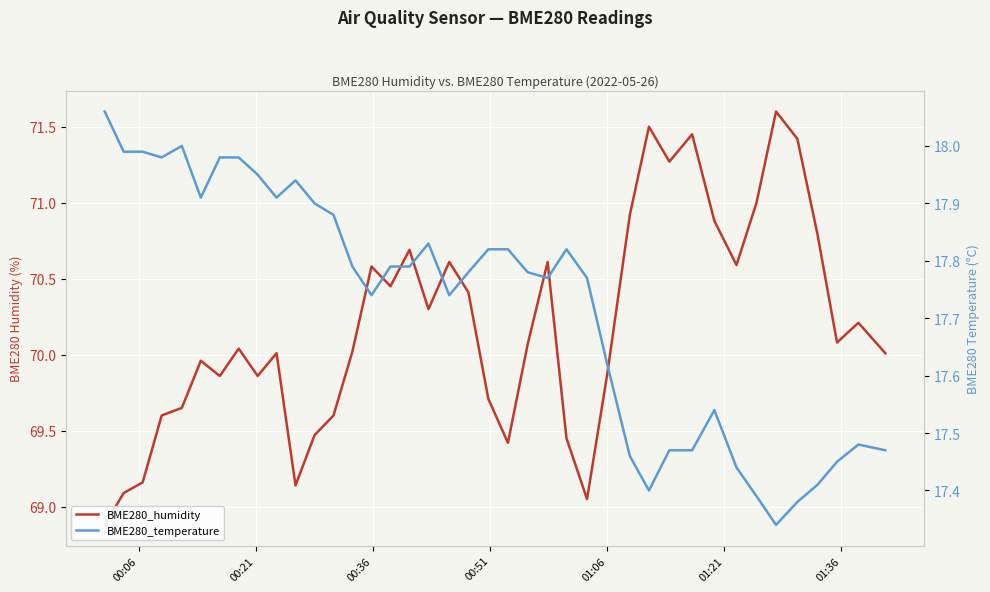

What is the minimum value shown in the chart?

17.3